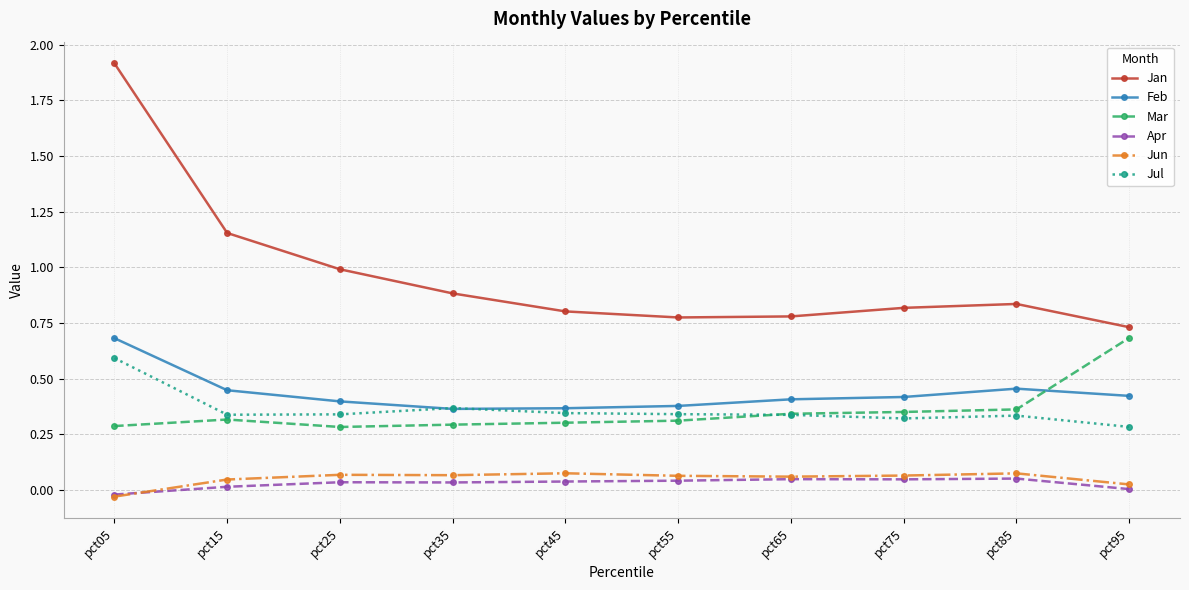

True or false: Feb and Jun cross at least once.

False